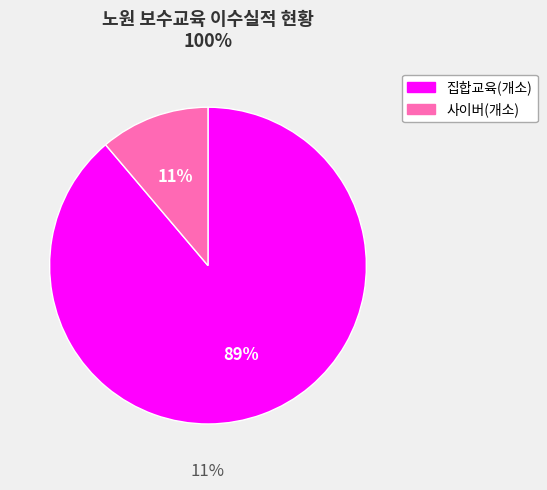

To the nearest percent, what is the difference between the 사이버(개소) and 집합교육(개소) slice percentages?

78%